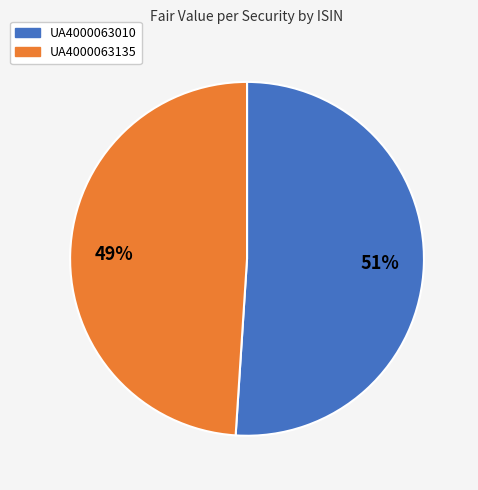

Which slice is the smallest?

UA4000063135